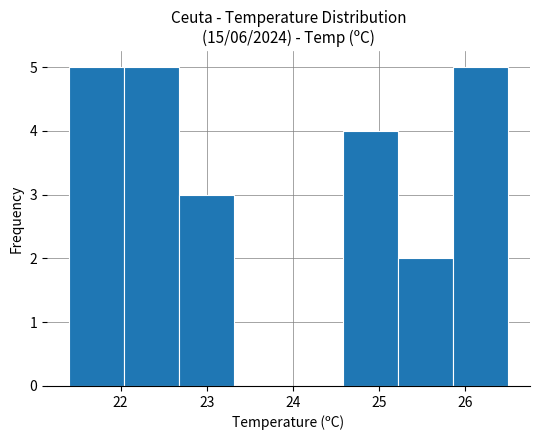

Reading left to right, list every bar in this chart as the range it spans on the x-axis followed by its height. Neither the bar edges nor the heights are printed on the chart, so give them approximately, as read against the axes.

21.4 to 22.0: 5
22.0 to 22.7: 5
22.7 to 23.3: 3
23.3 to 24.0: 0
24.0 to 24.6: 0
24.6 to 25.2: 4
25.2 to 25.9: 2
25.9 to 26.5: 5